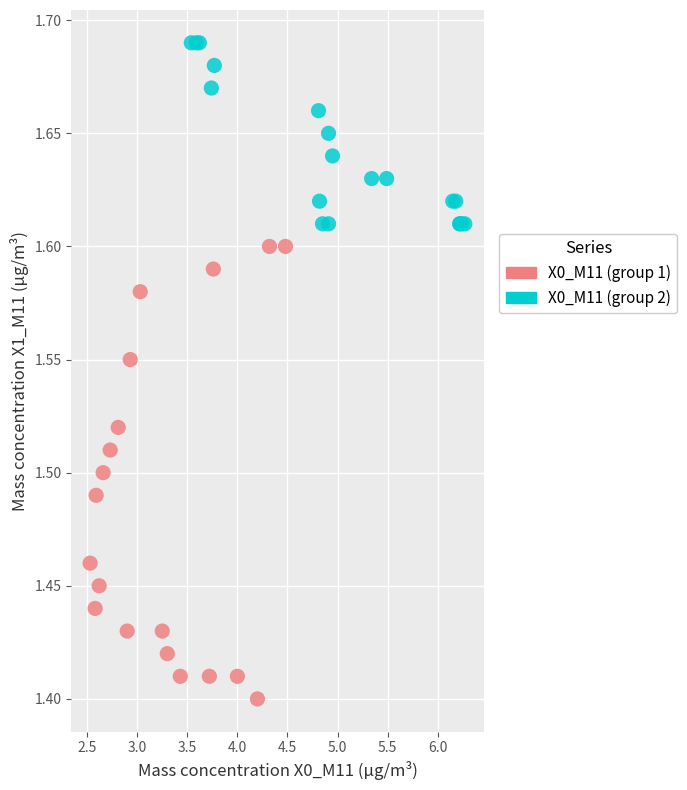

Which series has the widest spread of Y values?

X0_M11 (group 1)